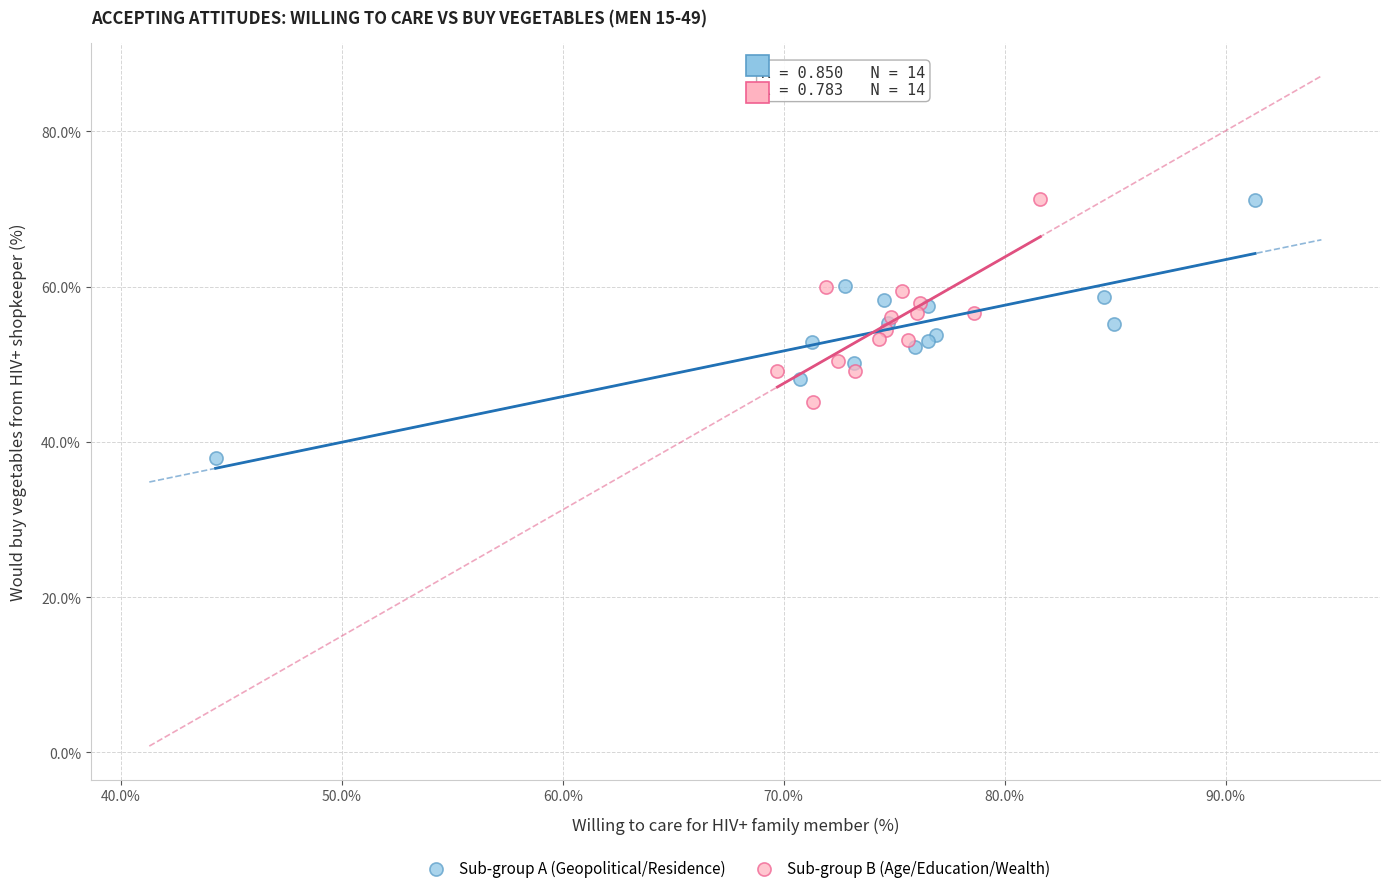

Which series reaches the minimum Y coordinate?

Sub-group A (Geopolitical/Residence)